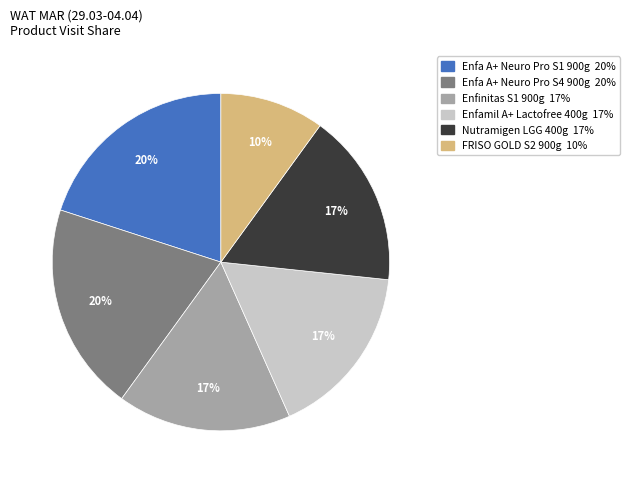

To the nearest percent, what percentage of the pie is Enfamil A+ Lactofree 400g?

17%